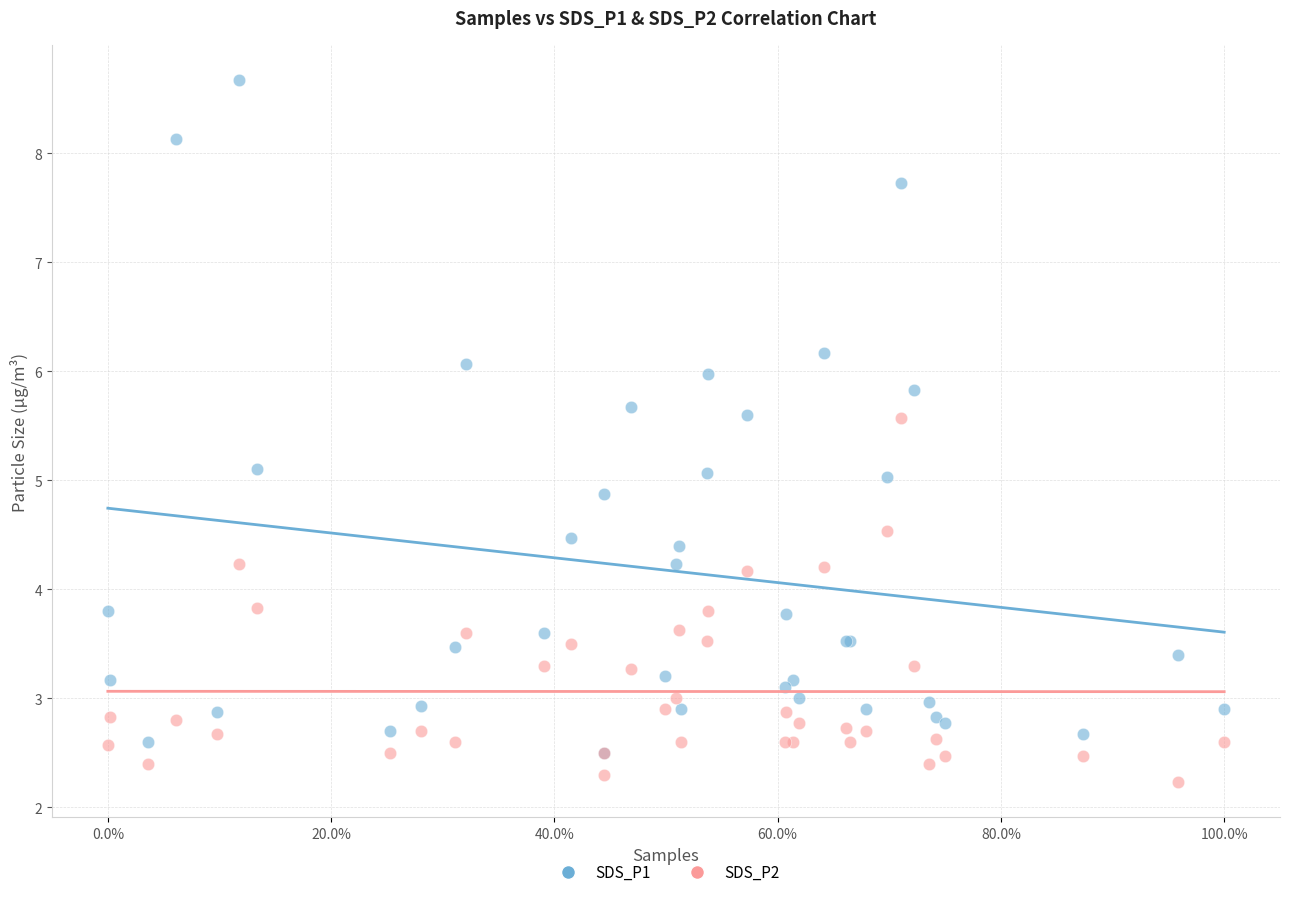

Which series reaches the maximum Y coordinate?

SDS_P1